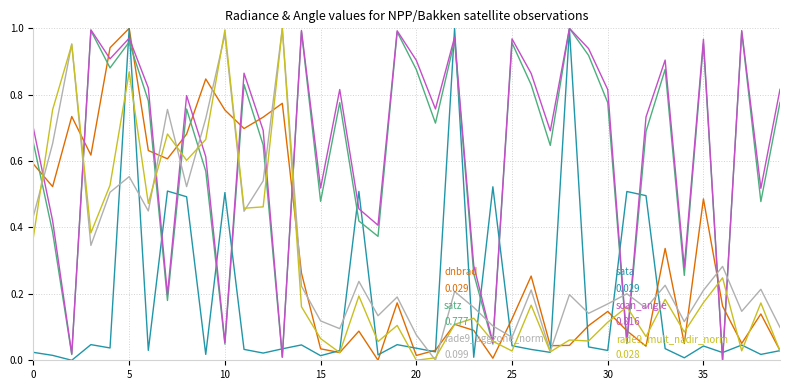

Does the chart display data point markers on the line(s)?

No